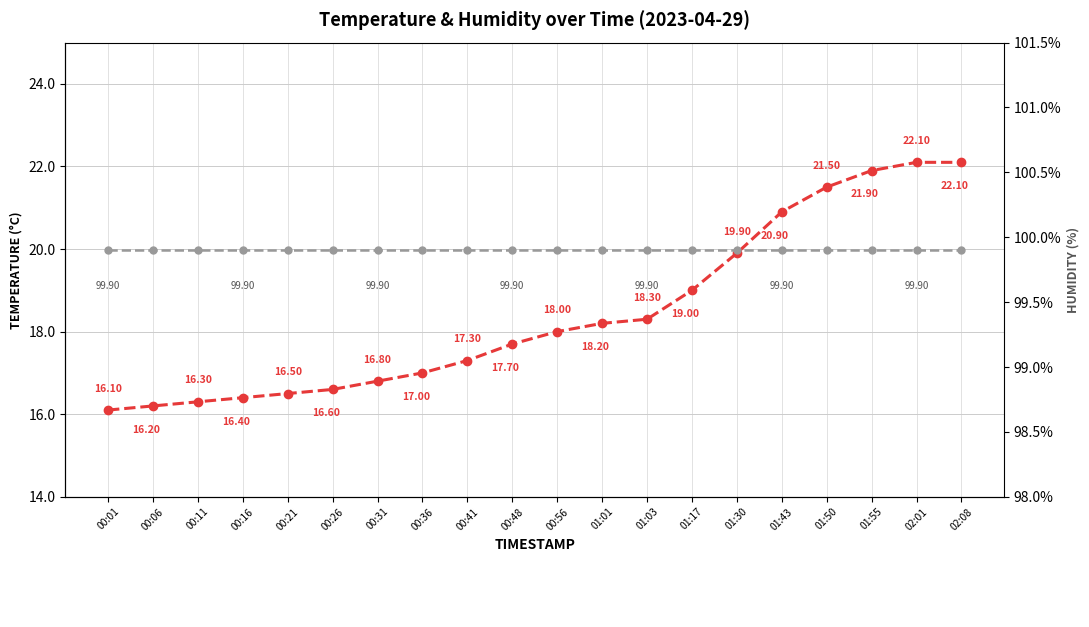

What is the difference between the highest and lowest values at 01:30?

80.0